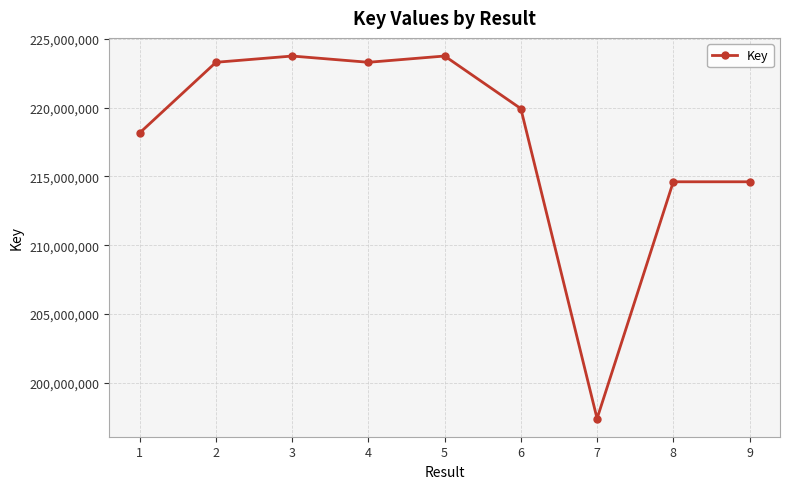

True or false: the data has more than 0 interior local peaks.

True